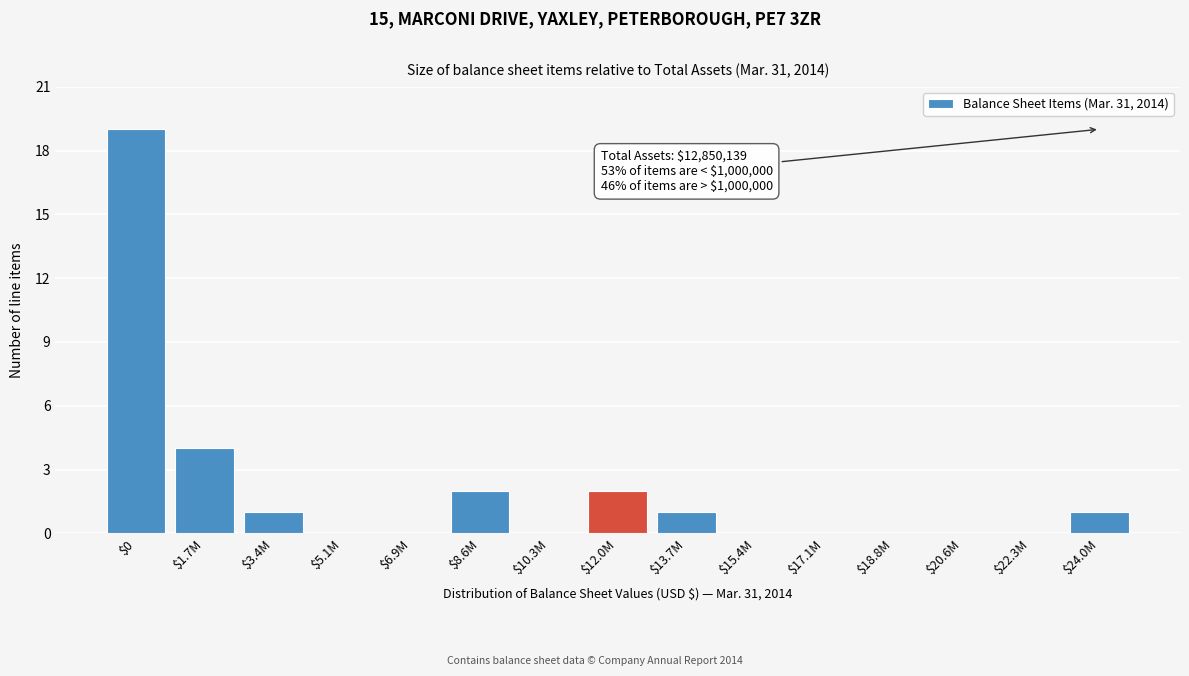

The chart shows a value of 7 at $18.8M. True or false?

False